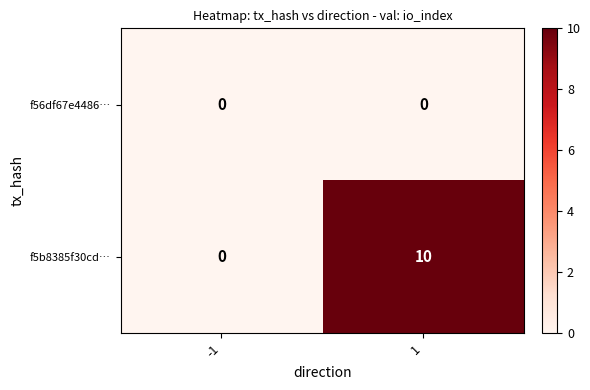

Which series has the largest range (max minus min)?

f5b8385f30cd…